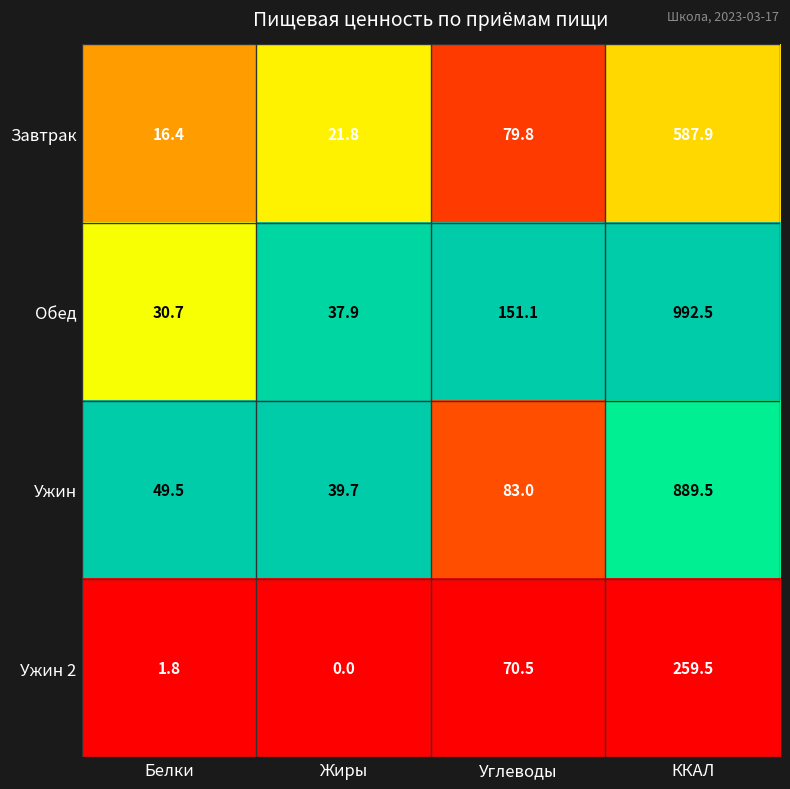

Which category has the highest value across all series?

ККАЛ